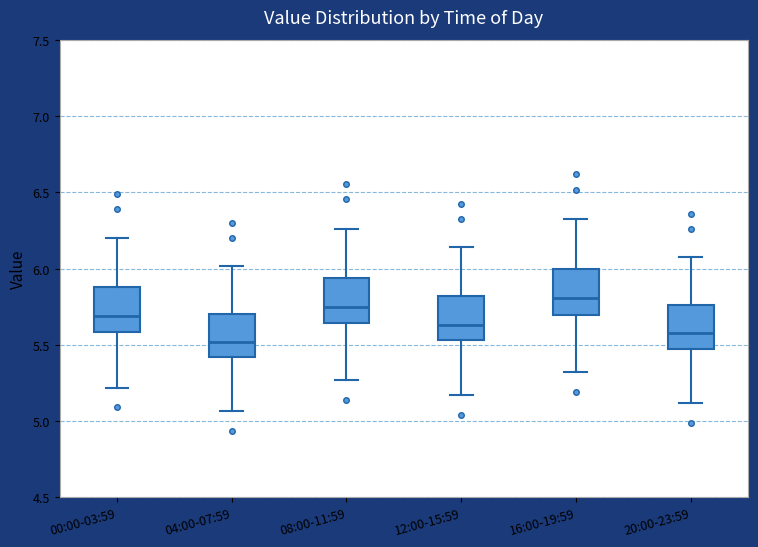

Which box's median line is the lowest?

04:00-07:59